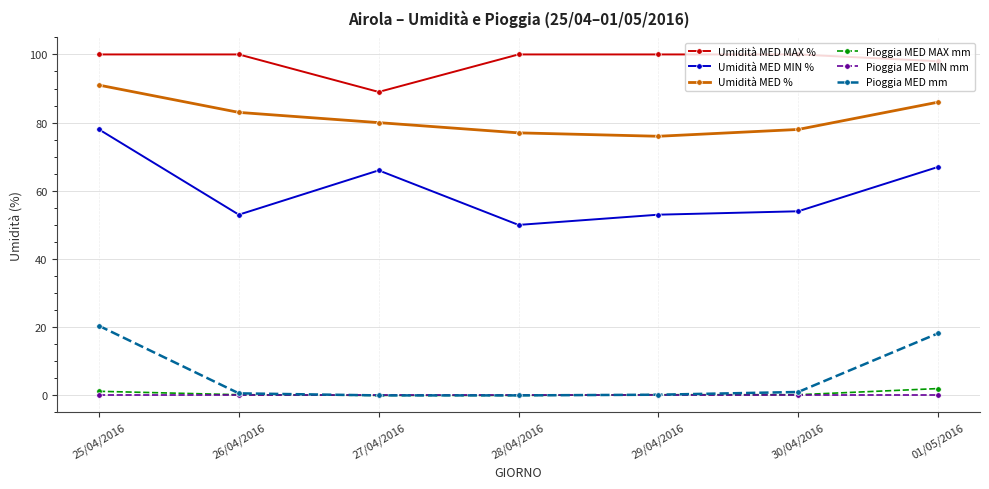

What are all the series names shown in the legend?

Umidità MED MAX %, Umidità MED MIN %, Umidità MED %, Pioggia MED MAX mm, Pioggia MED MIN mm, Pioggia MED mm